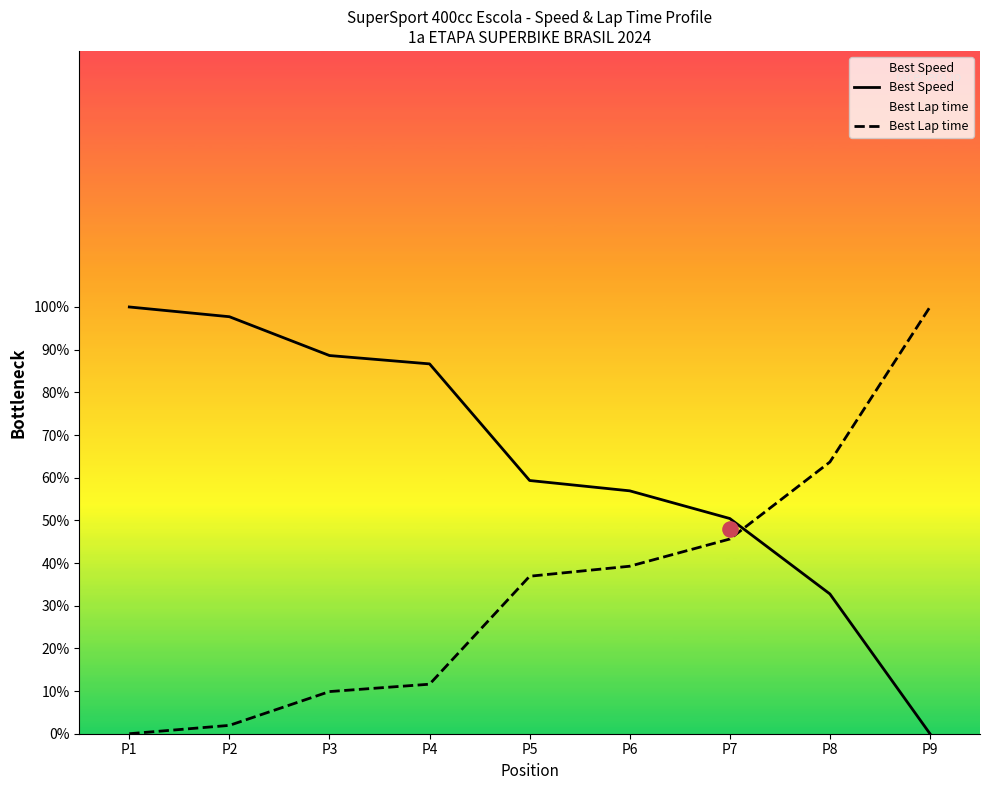

Which series has the widest spread of Y values?

Best Speed